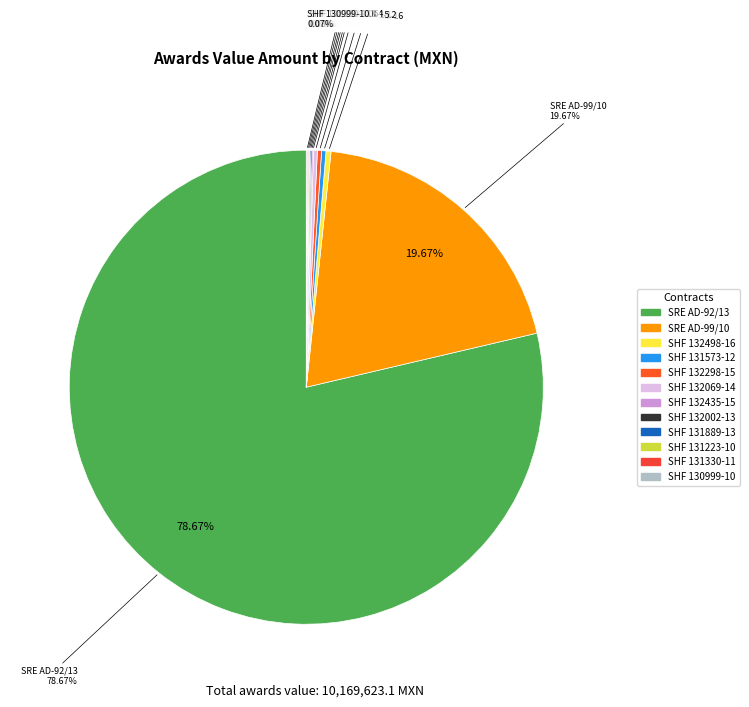

What is the majority slice?

SECRETARIA DE RELACIONES EXTERIORES (AD-92/13)